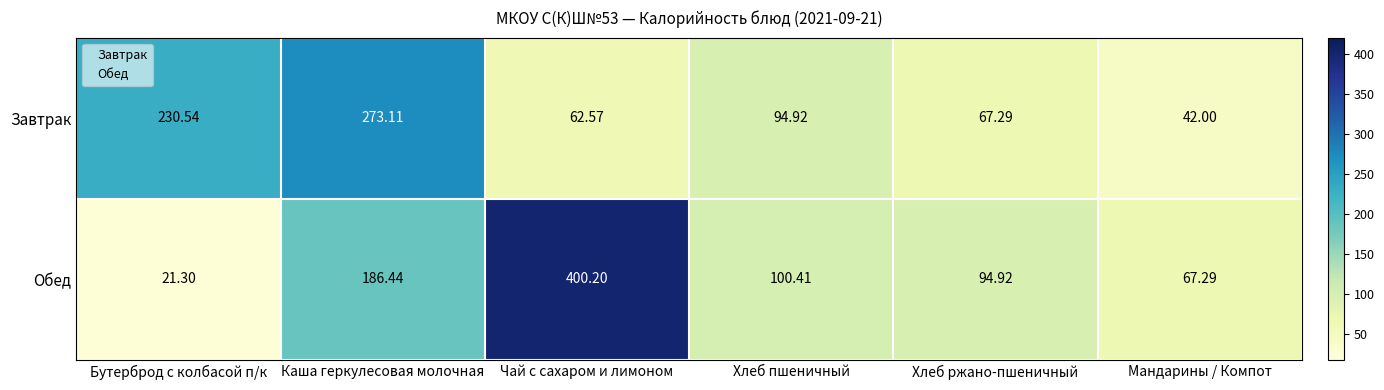

Rank the series by their average value, from lowest to highest.

Завтрак, Обед